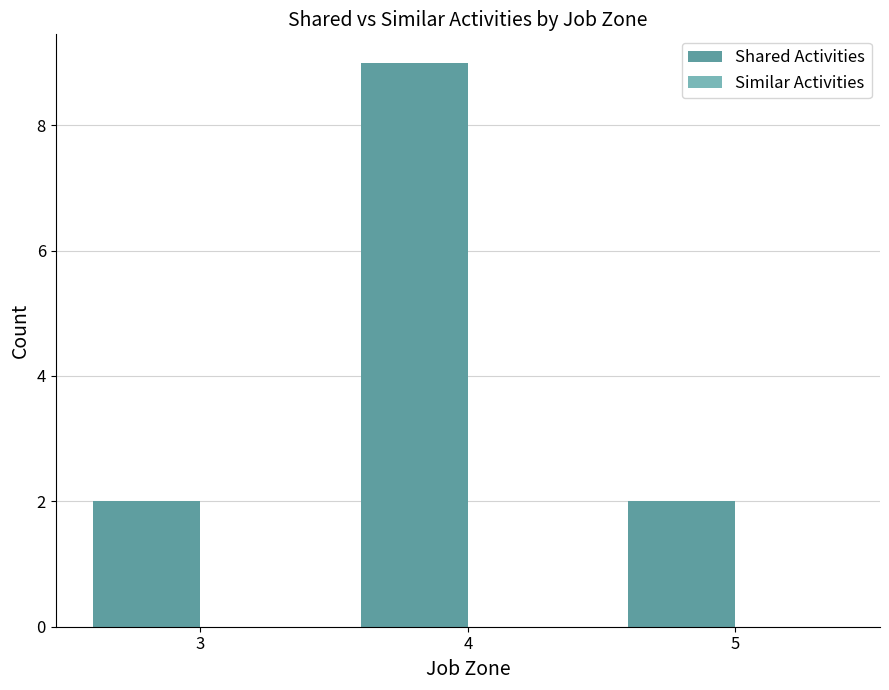

What is the ratio of the value at 5 to the value at 3?

1.0